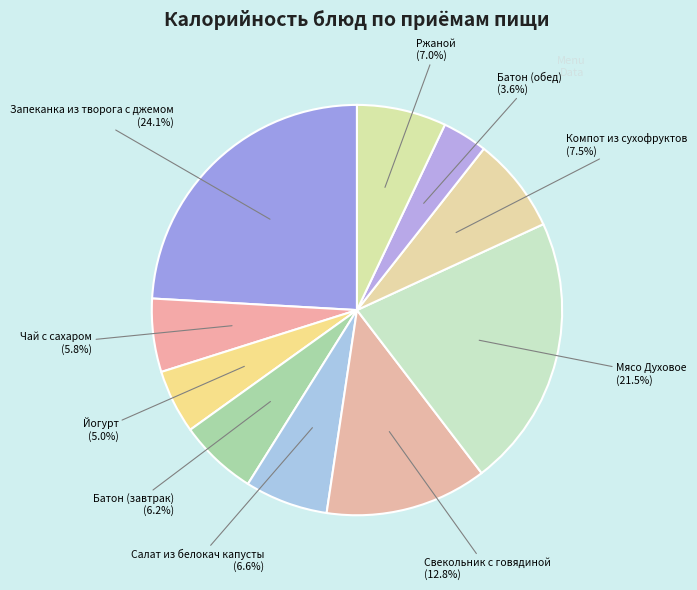

What portion of the pie excludes Ржаной?

93.0%